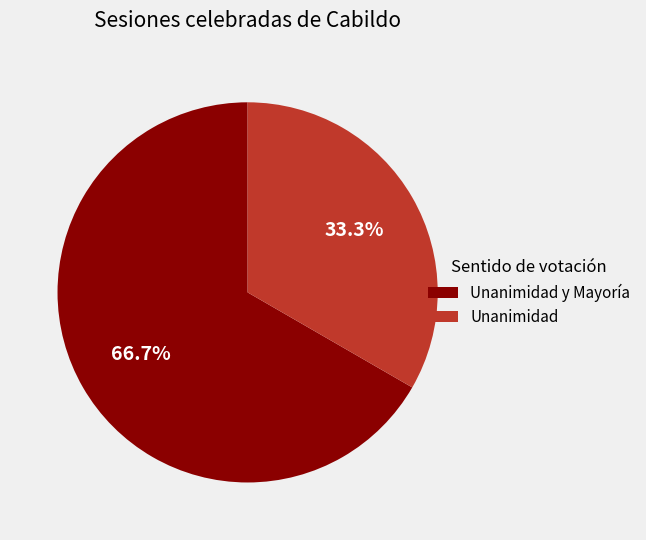

Does Unanimidad y Mayoría account for over 50% of the chart?

Yes